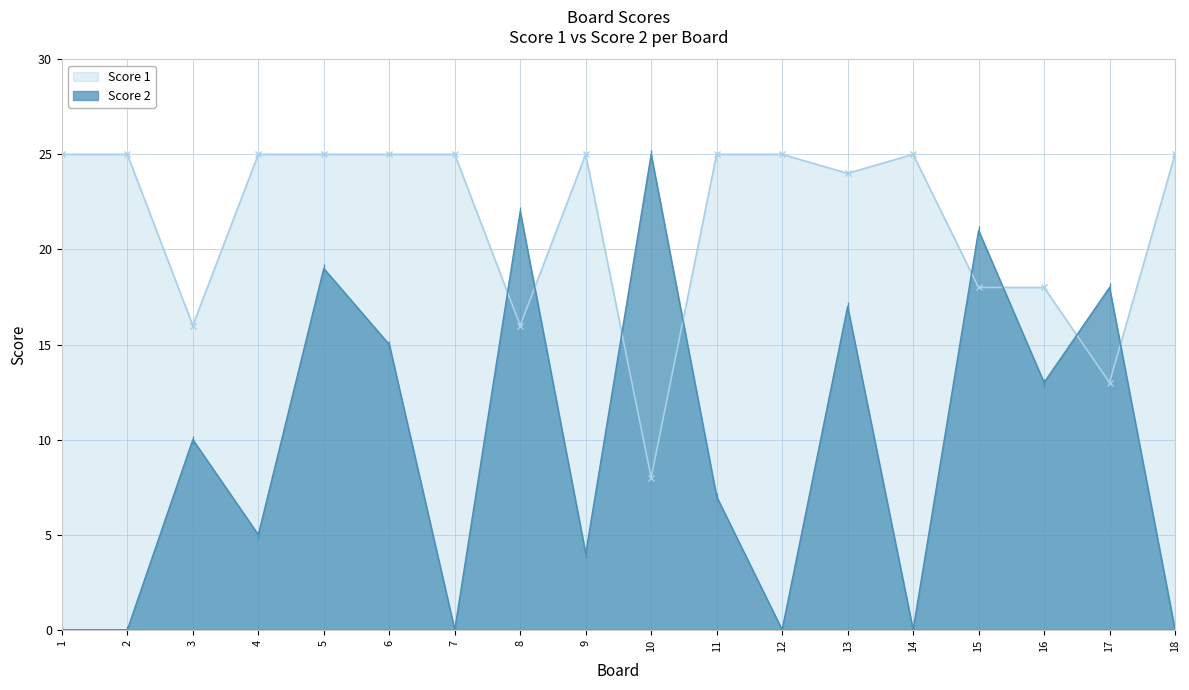

What is the maximum value shown in the chart?

25